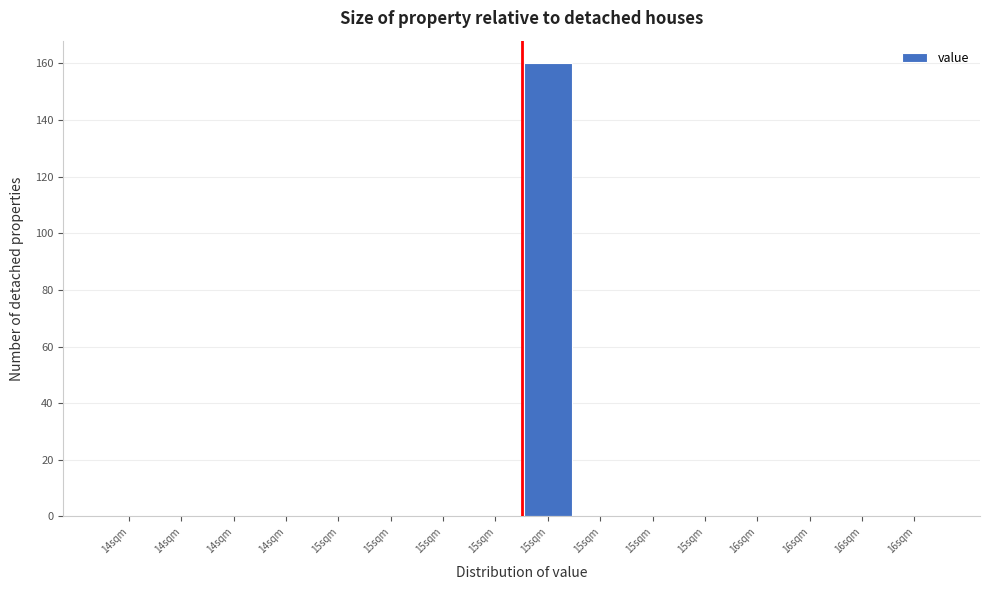

How many series are shown in this chart?

1